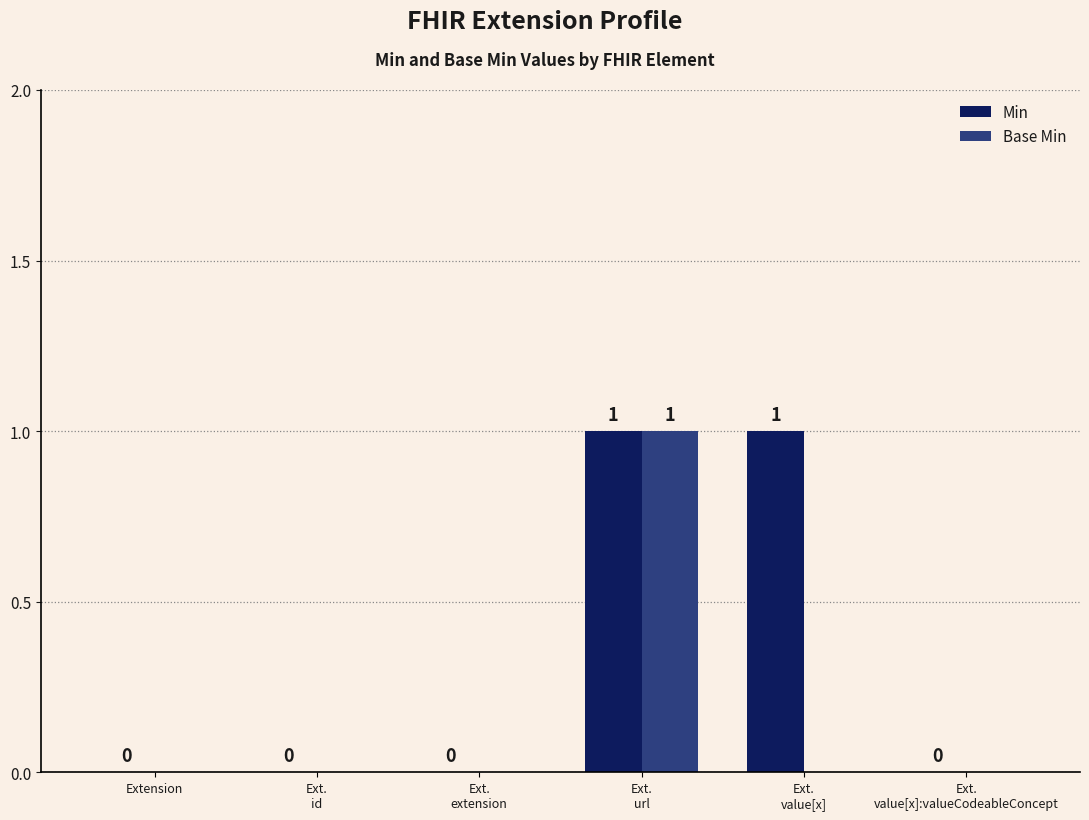

How many data points in Base Min are above 0?

1